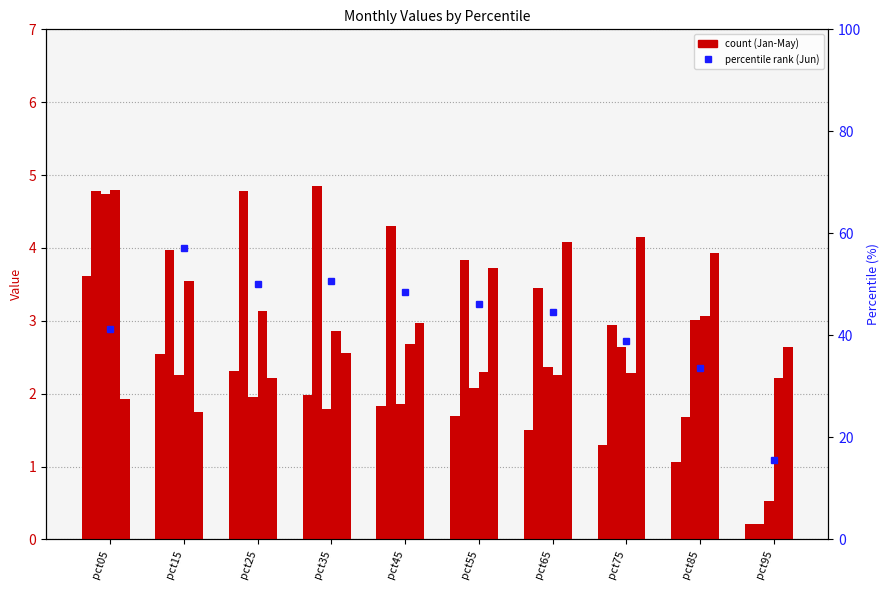

The May series shows 1.7 at pct15. True or false?

True